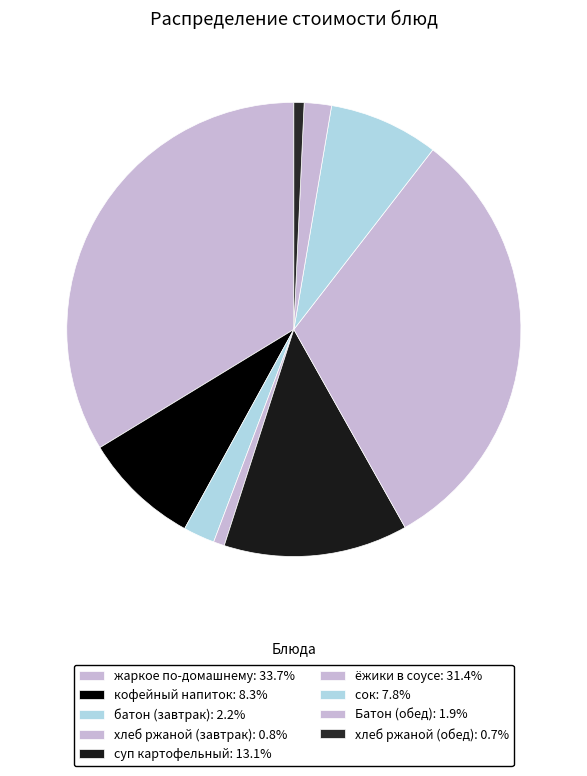

What is the total percentage of сок and жаркое по-домашнему?

41.5%